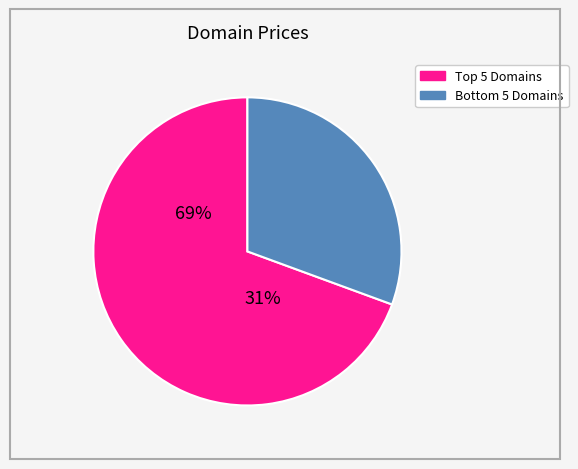

What percentage do Oktoberfeste.com and Acroterre.com together represent?

9.7%